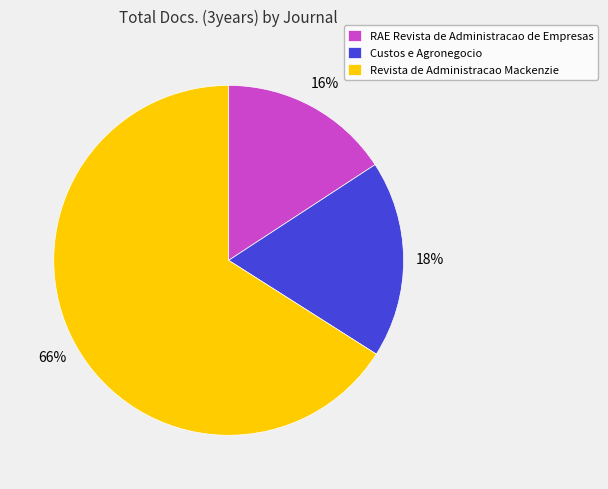

Between RAE Revista de Administracao de Empresas and Custos e Agronegocio, which is larger?

Custos e Agronegocio